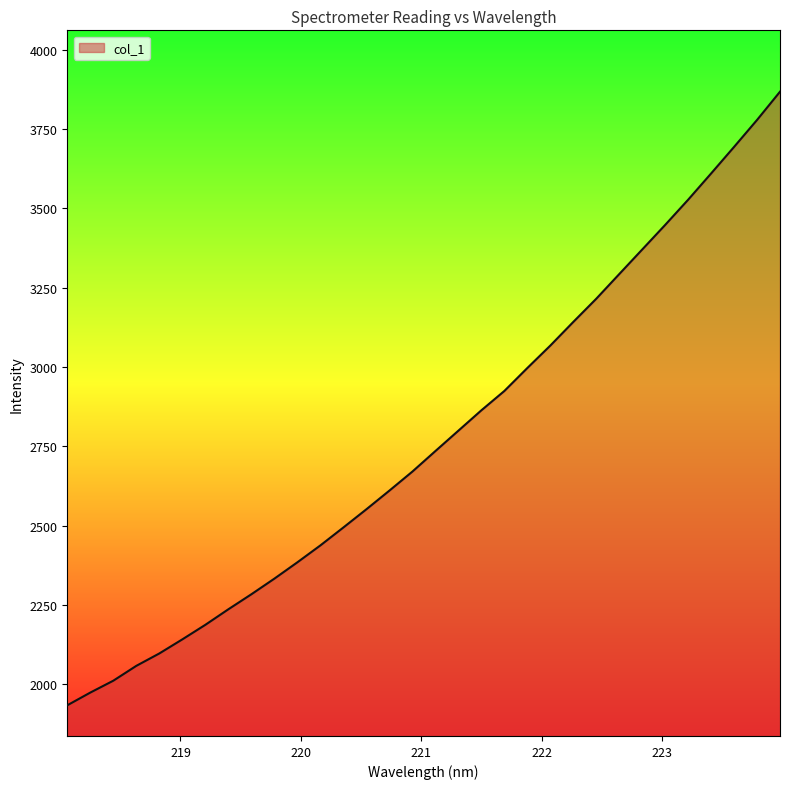

How many values exceed 2734?

16